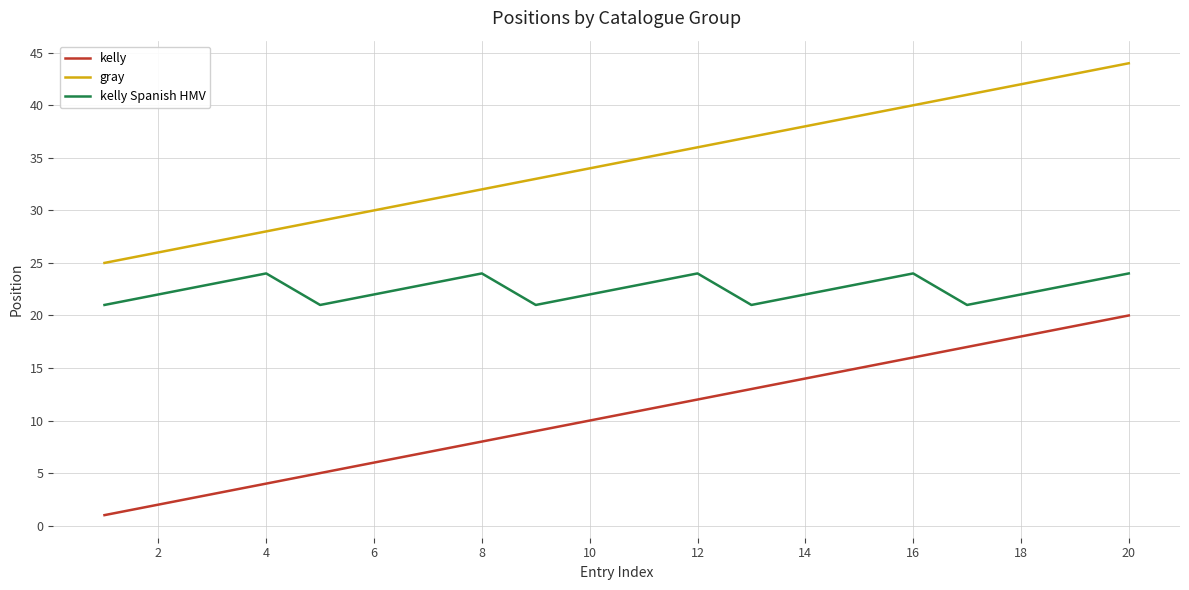

What are all the series names shown in the legend?

kelly, gray, kelly Spanish HMV